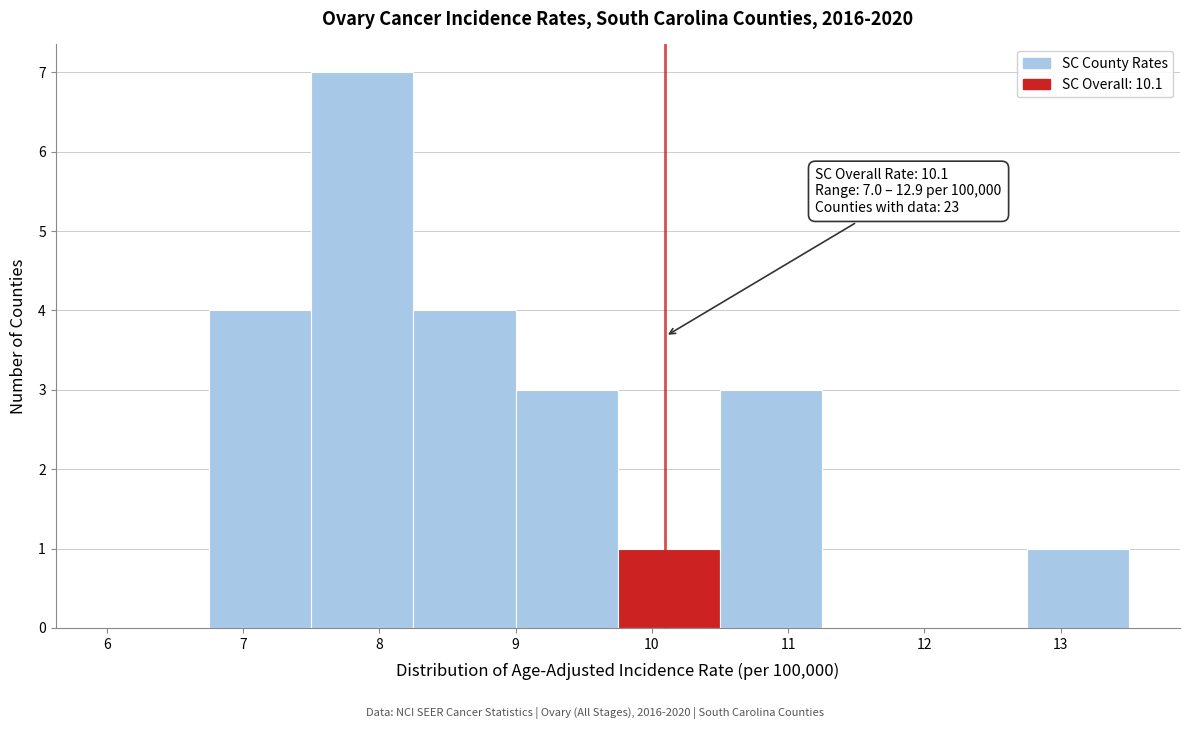

Which range on the x-axis has the tallest bar?

7.50 to 8.25